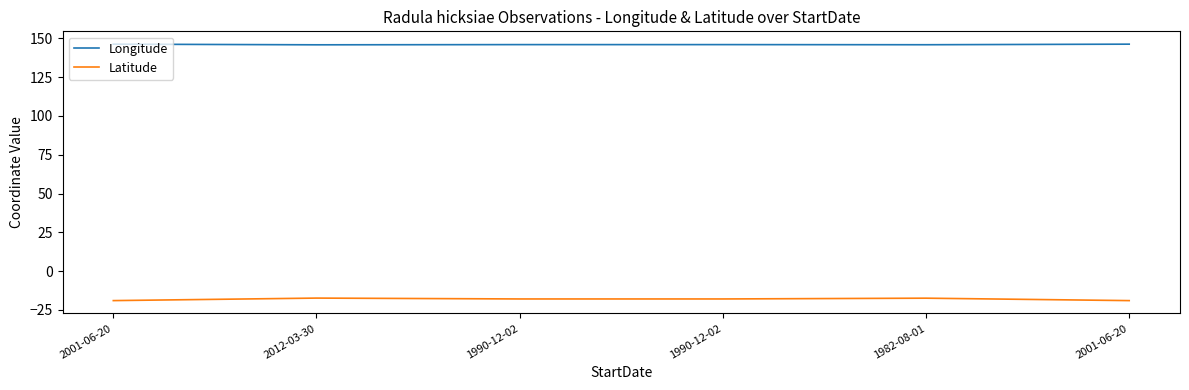

What are all the series names shown in the legend?

Longitude, Latitude